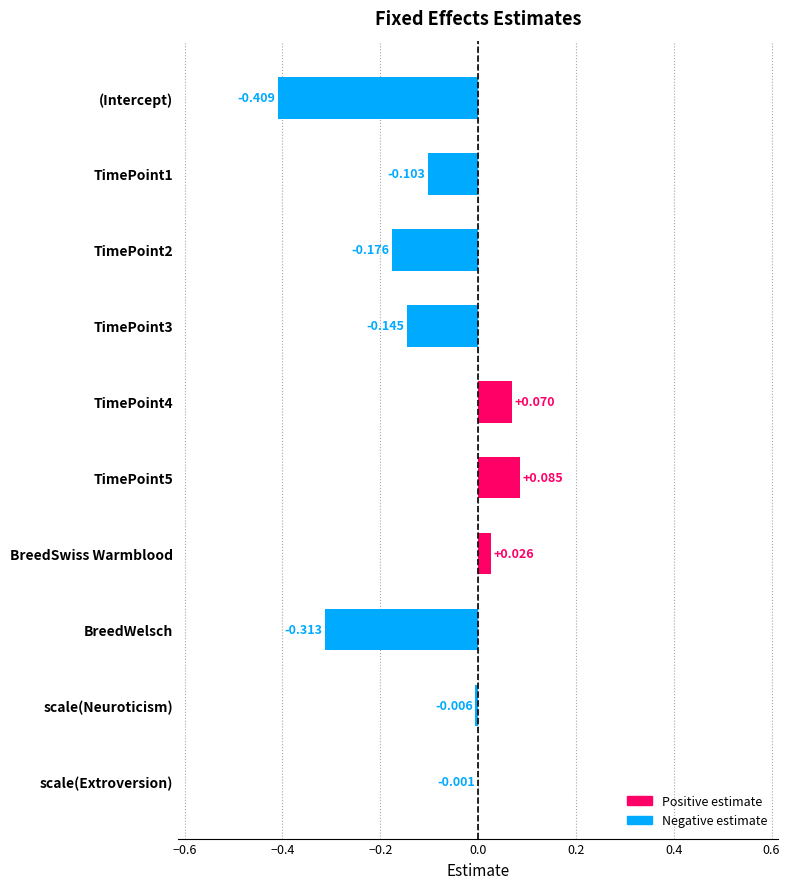

Where is the data nearest to the value 0?

scale(Extroversion)